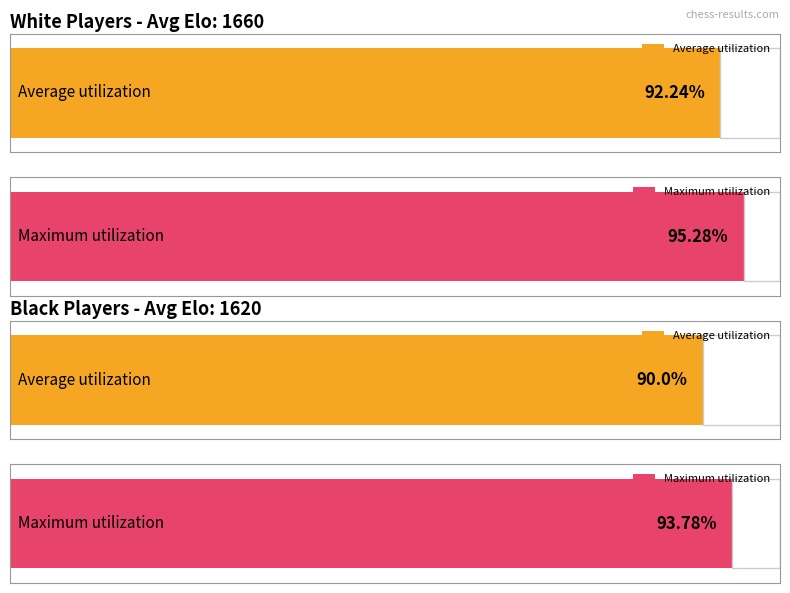

Are the bars horizontal?

Yes